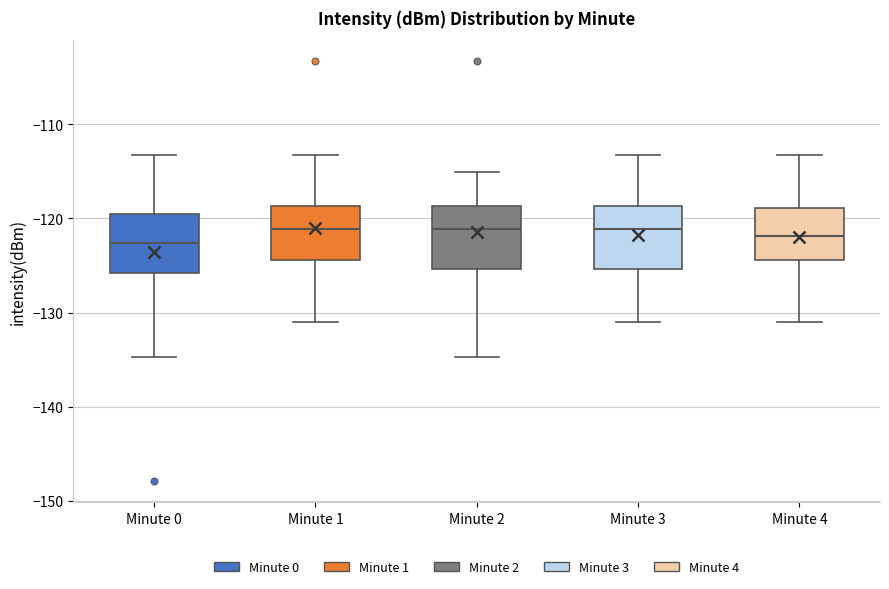

Reading left to right, transcribe this box plot: for each box, give where its median line is, the range the box spans, and where its two whiskers end, as read against the y-axis. The values are not printed on the chart, so give them approximately, as read against the axis.

Minute 0: median -123, box -126 to -120, whiskers -135 to -113
Minute 1: median -121, box -124 to -119, whiskers -131 to -113
Minute 2: median -121, box -125 to -119, whiskers -135 to -115
Minute 3: median -121, box -125 to -119, whiskers -131 to -113
Minute 4: median -122, box -124 to -119, whiskers -131 to -113